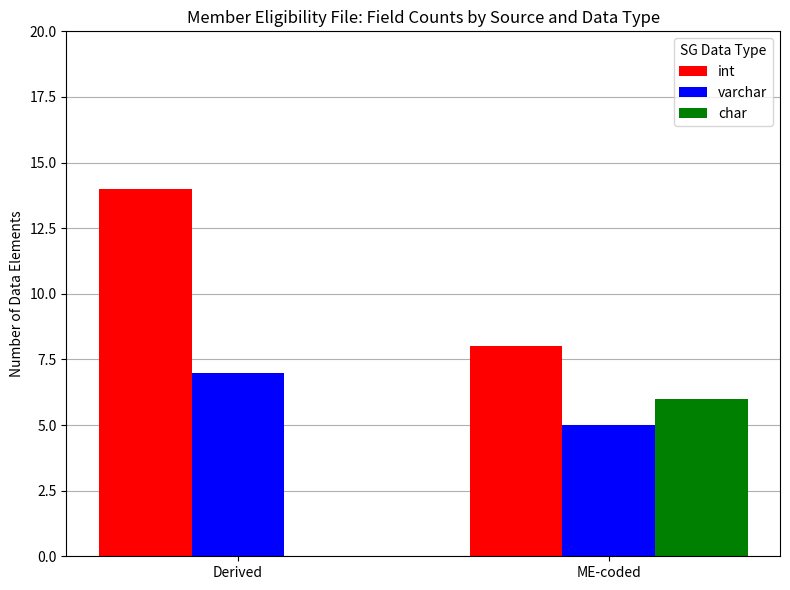

Which label corresponds to the largest value in the chart?

Derived